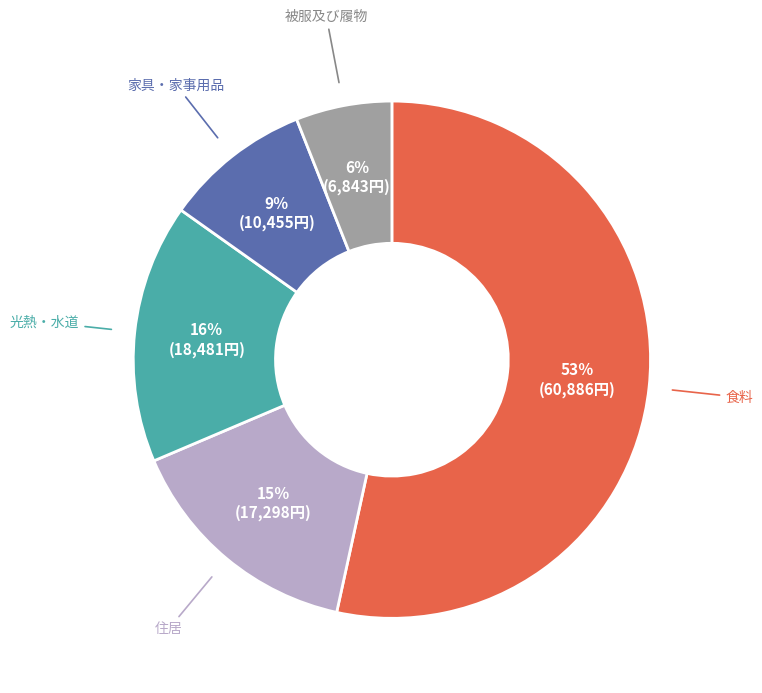

Is there a majority slice in this chart?

Yes